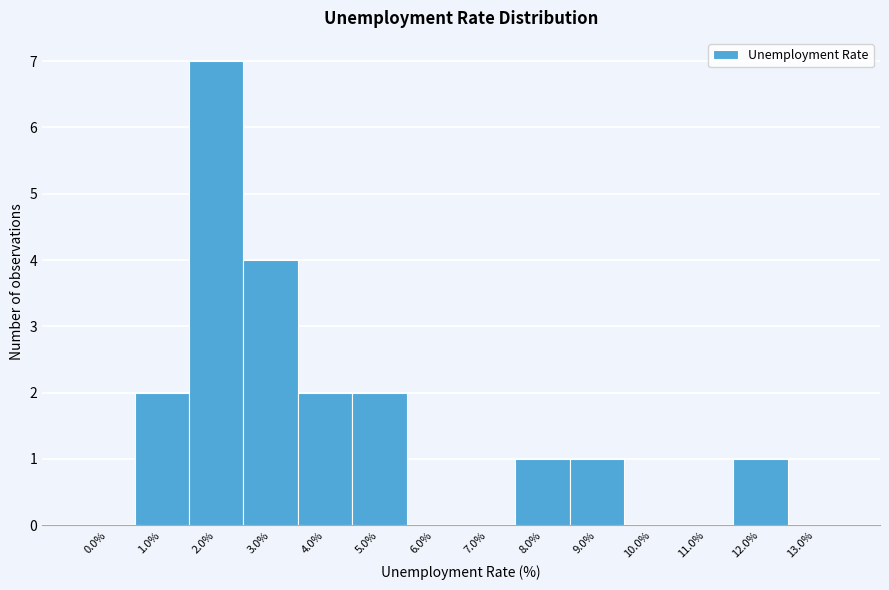

Reading left to right, list all the values displayed in this chart.

0.0%=0	1.0%=2	2.0%=7	3.0%=4	4.0%=2	5.0%=2	6.0%=0	7.0%=0	8.0%=1	9.0%=1	10.0%=0	11.0%=0	12.0%=1	13.0%=0